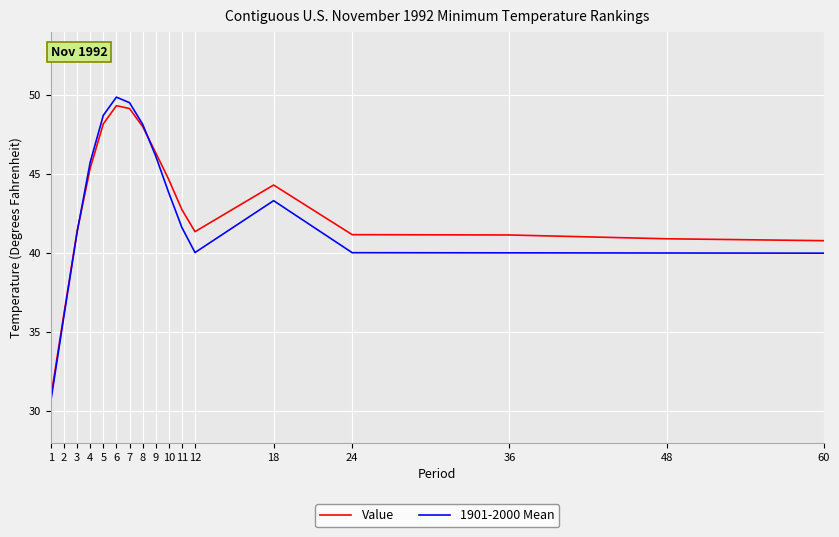

At which label does 1901-2000 Mean reach its minimum?

1